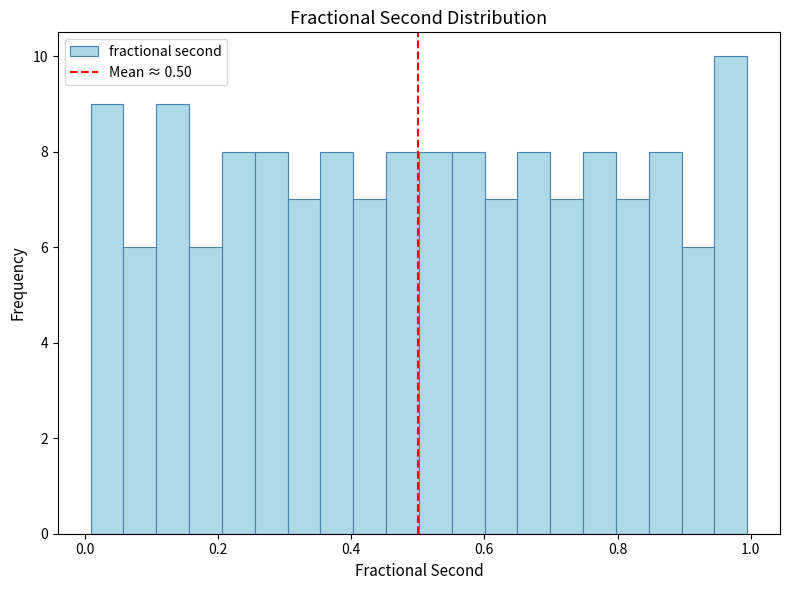

Read against the x-axis, roughly where is the centre of the tallest bar?

0.96